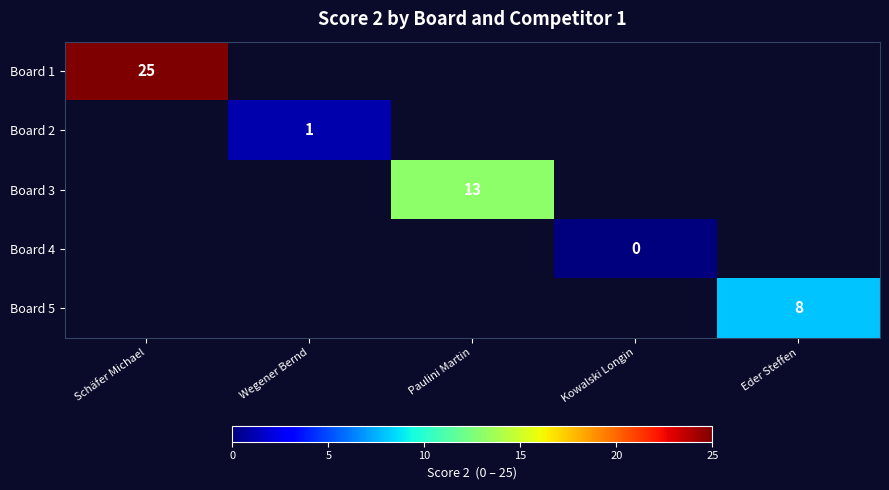

True or false: Board 1 has a value of 25 at Schäfer Michael.

True